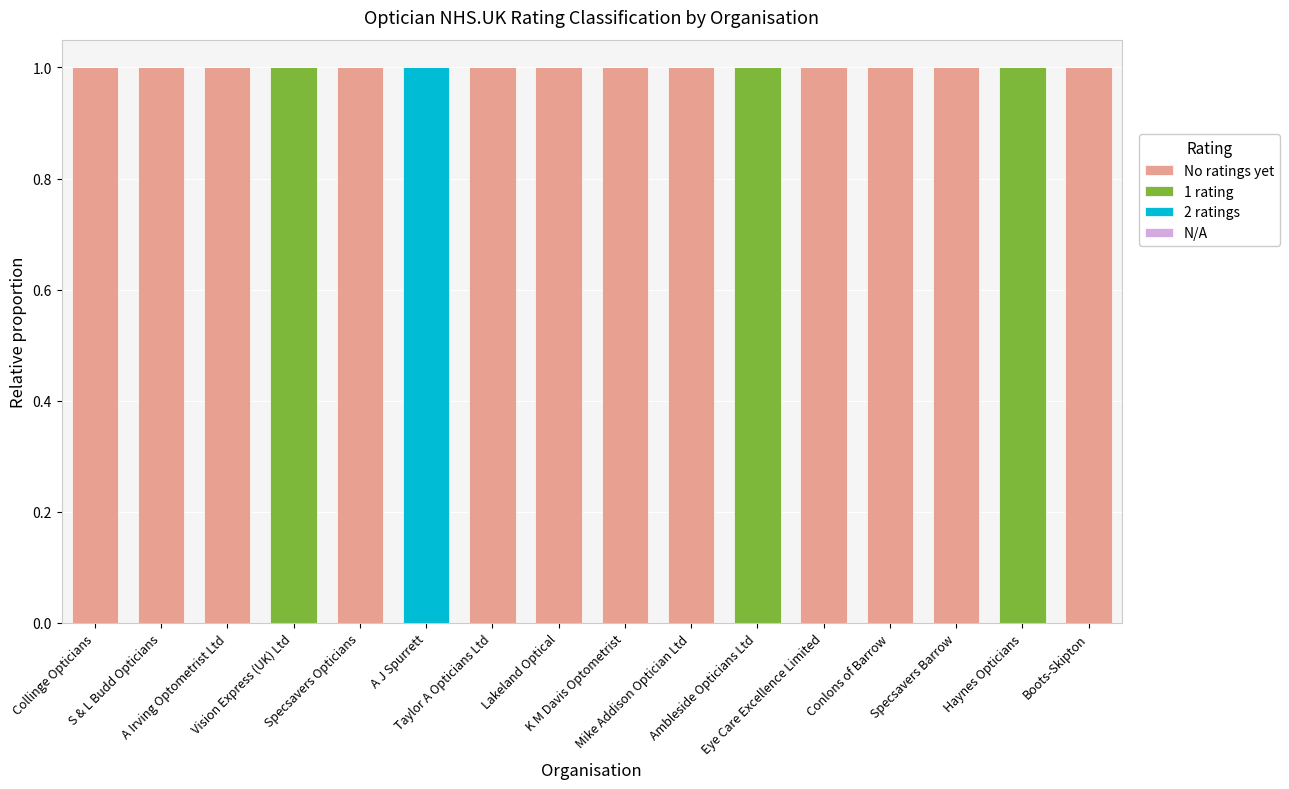

The 1 rating series shows 0 at Mike Addison Optician Ltd. True or false?

True